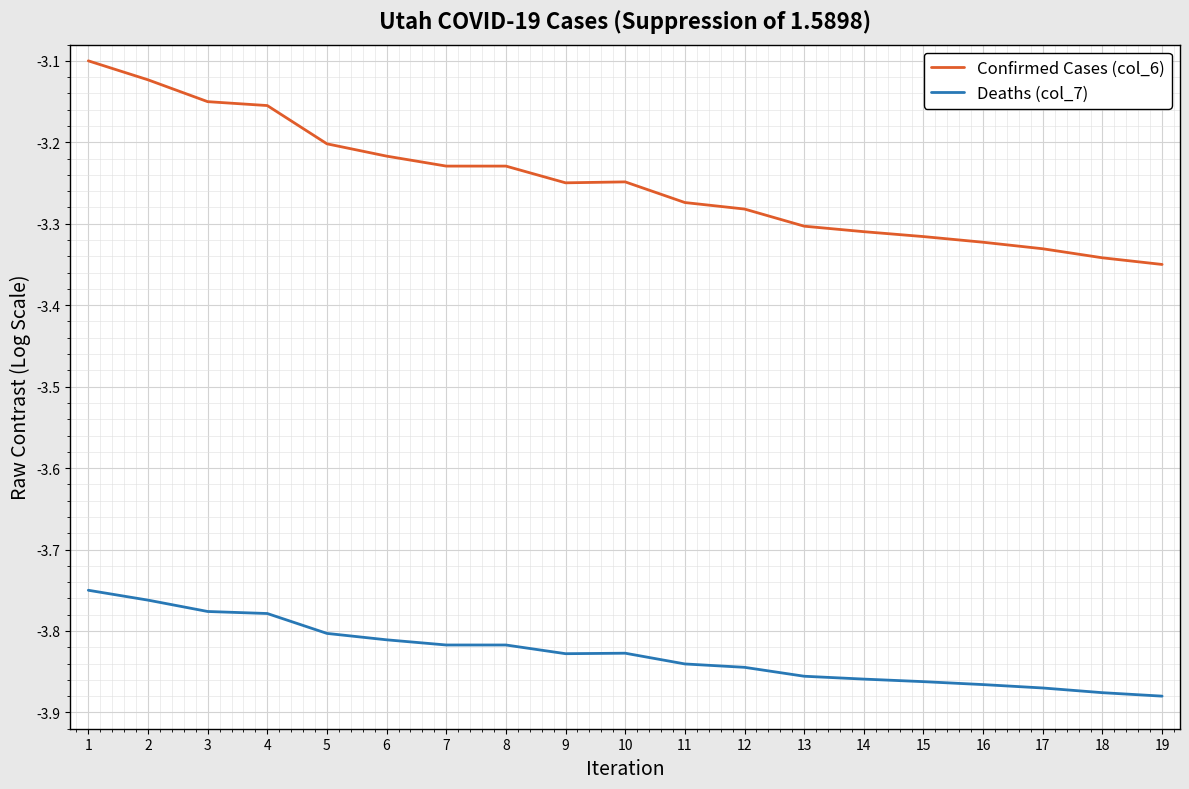

At which category is the sum across all series the highest?

1